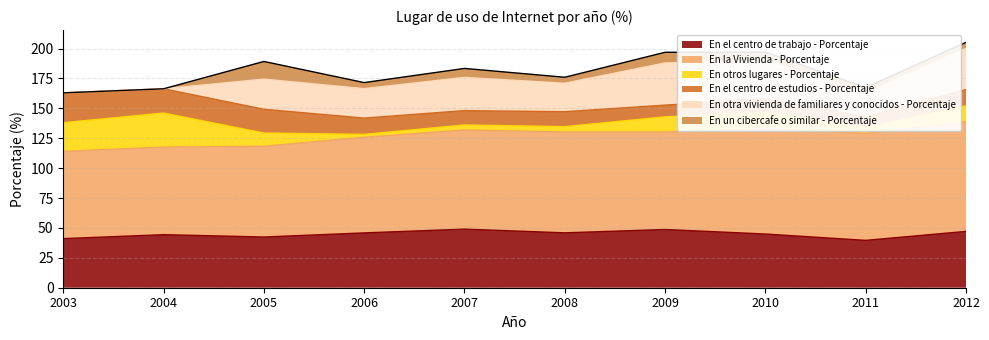

Is the value of En el centro de estudios - Porcentaje at 2010 greater than the value of En el centro de trabajo - Porcentaje at 2003?

No